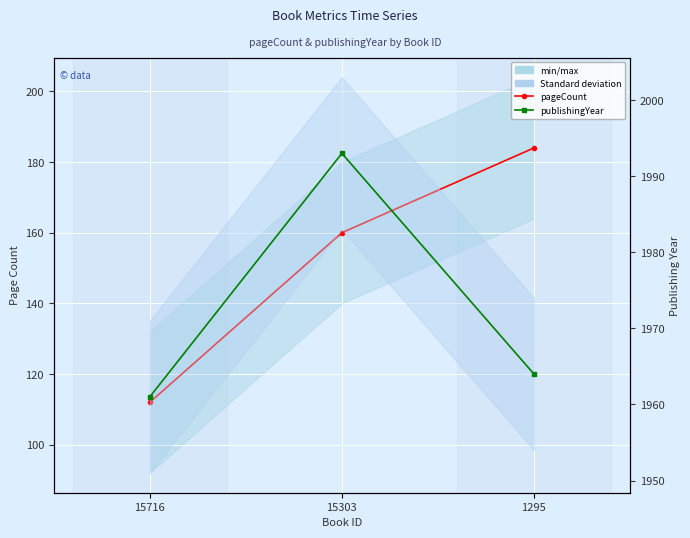

What is the maximum value shown in the chart?

1993